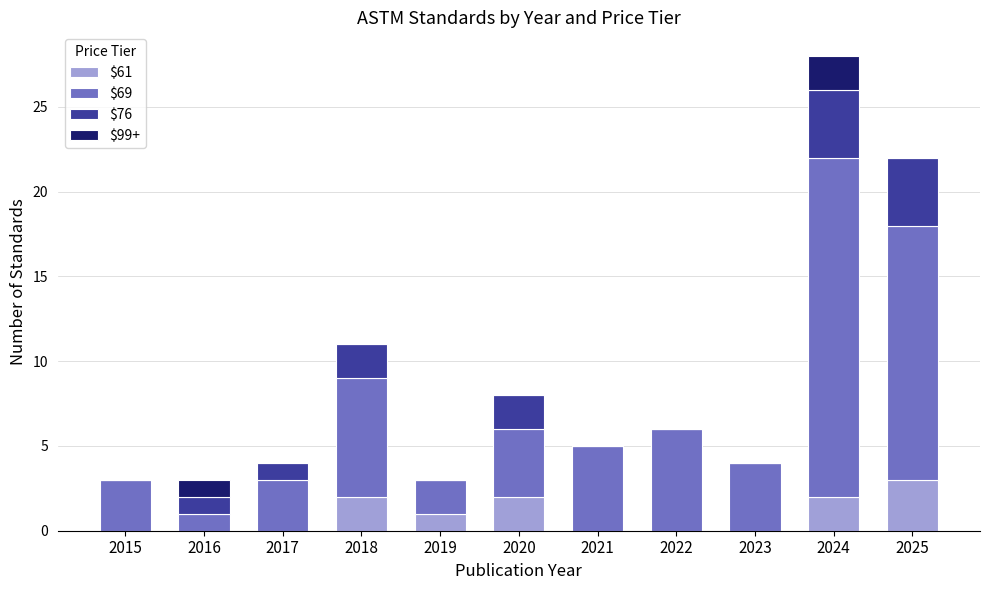

At which label does $61 reach its peak?

2025